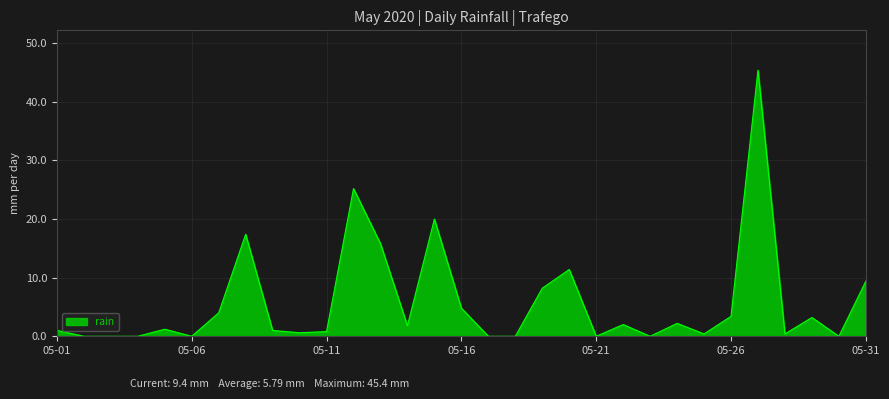

What is the difference between the maximum and minimum values?

45.4